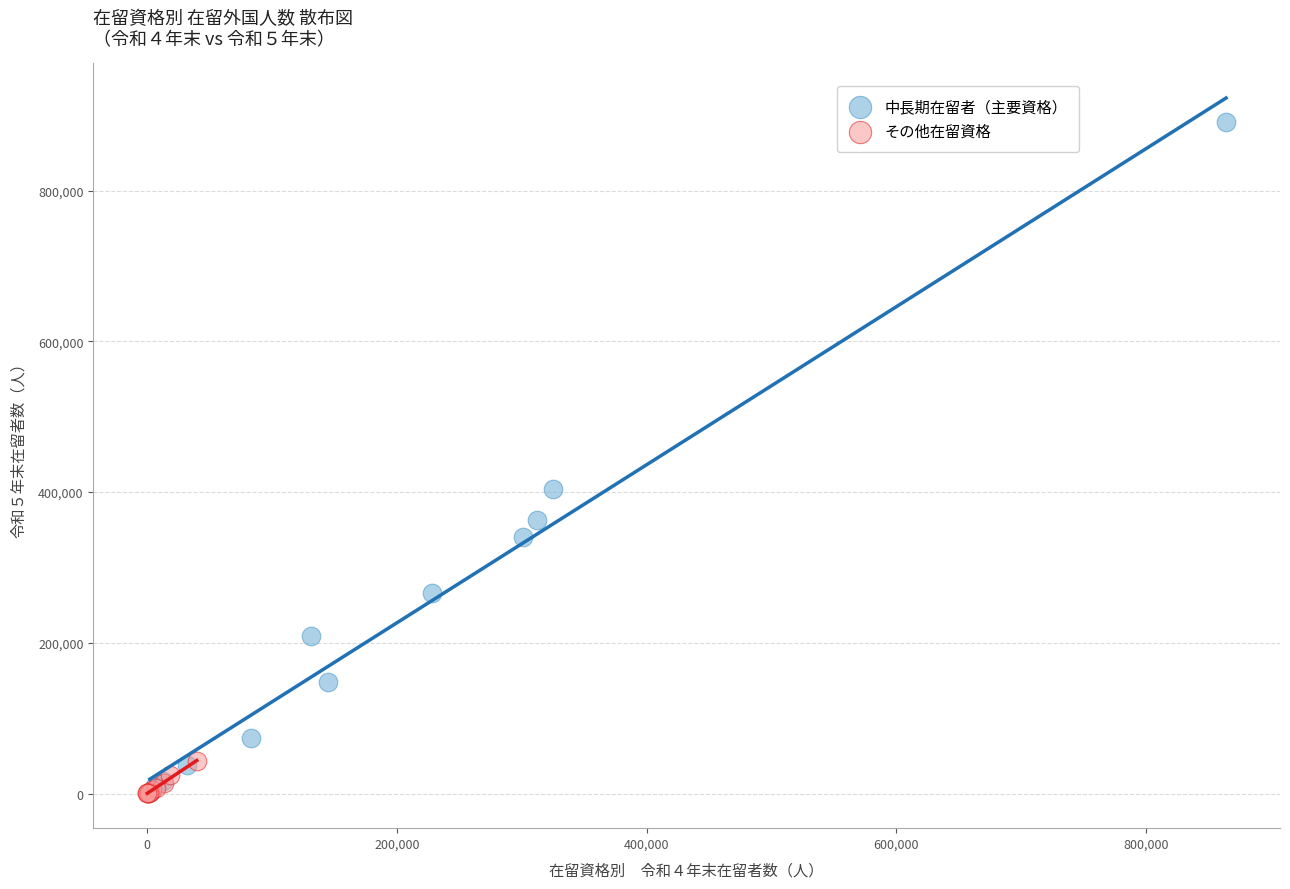

Which series has the largest Y range (max minus min)?

中長期在留者（主要資格）